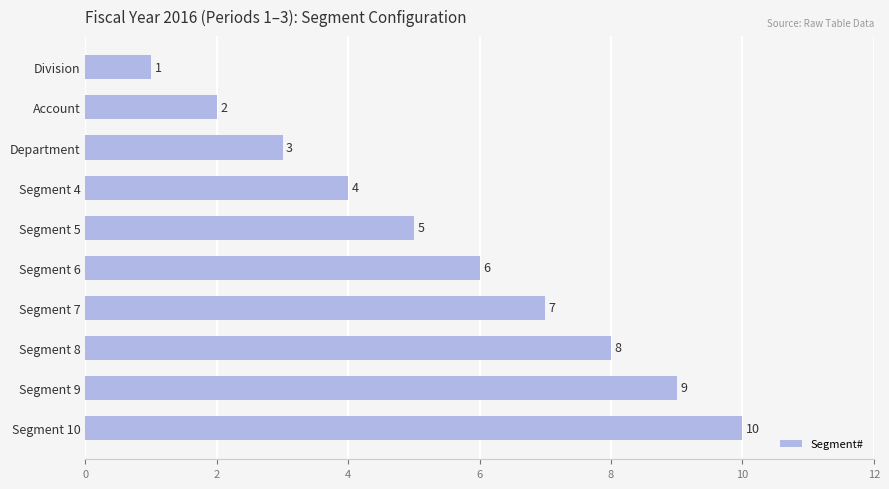

What is the difference between the maximum and minimum values?

9